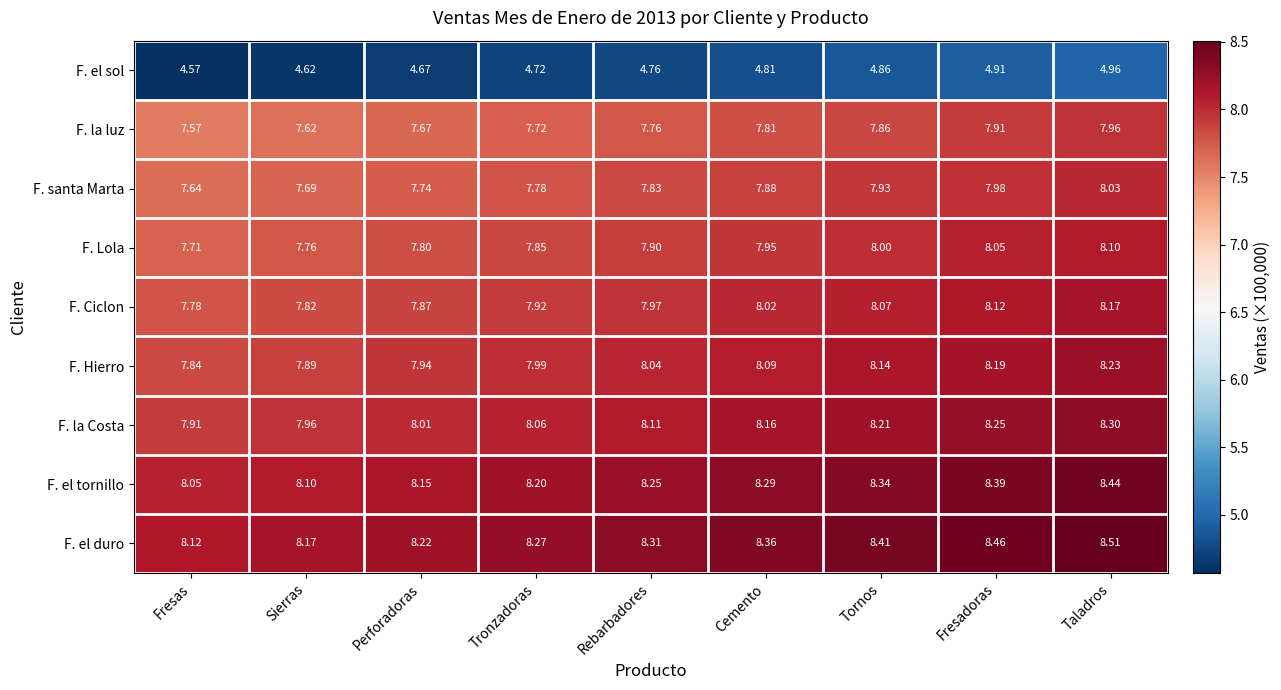

At which category is the sum across all series the highest?

Taladros